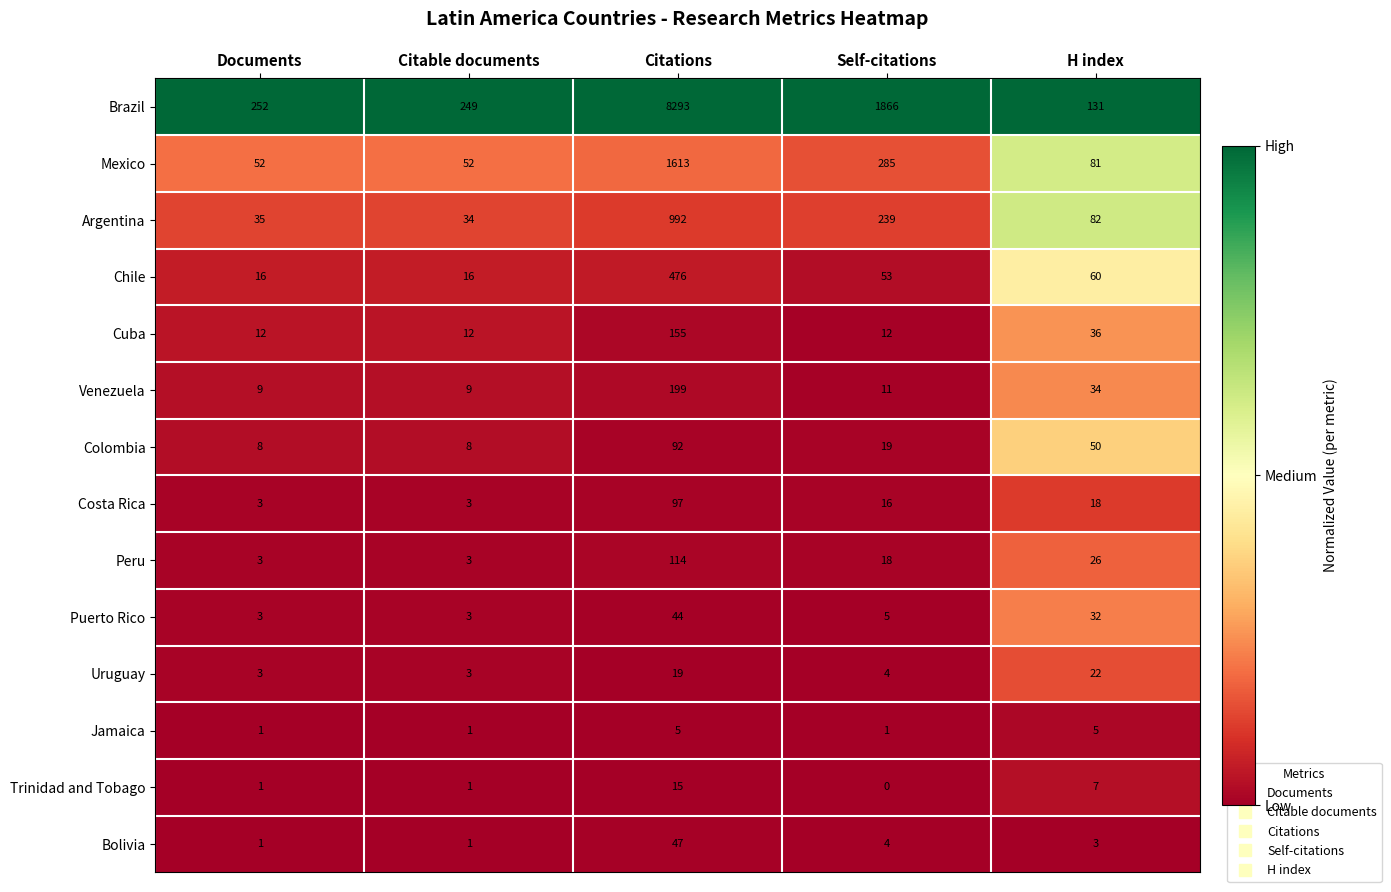

What is the total value across all series at H index?

587